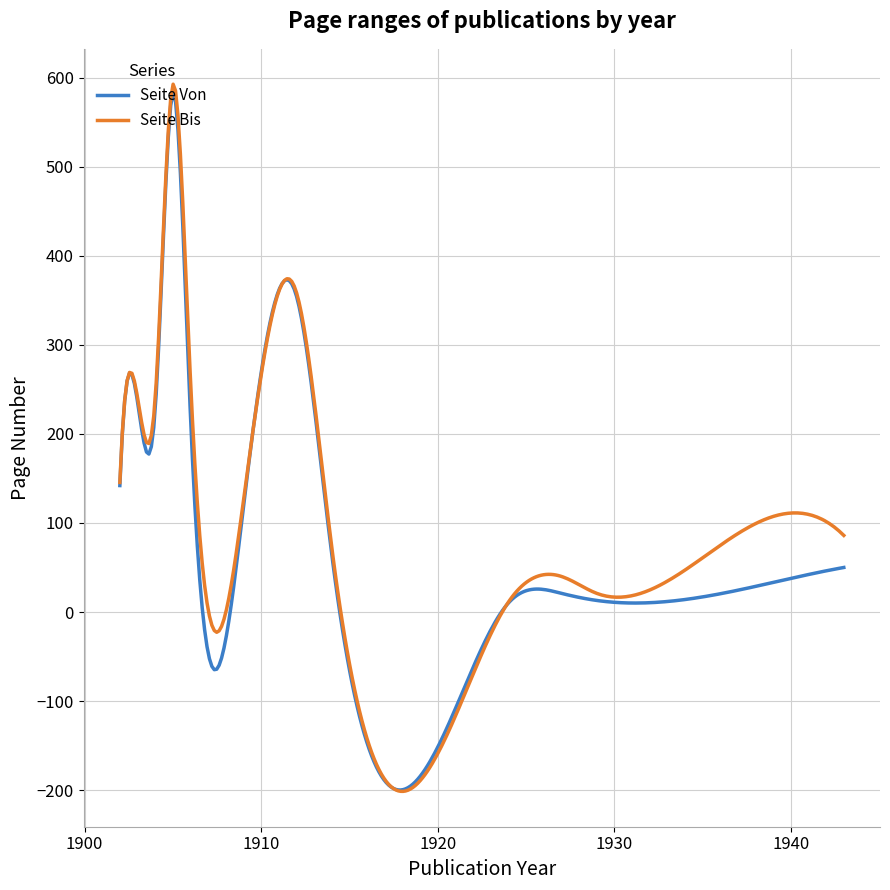

True or false: Seite Bis and Seite Von intersect in this chart.

True